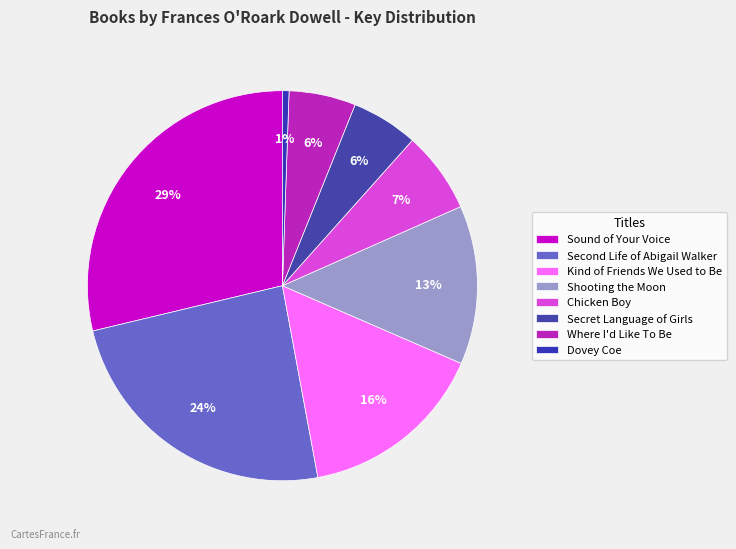

Which has a higher value, Shooting the Moon or Kind of Friends We Used to Be?

Kind of Friends We Used to Be